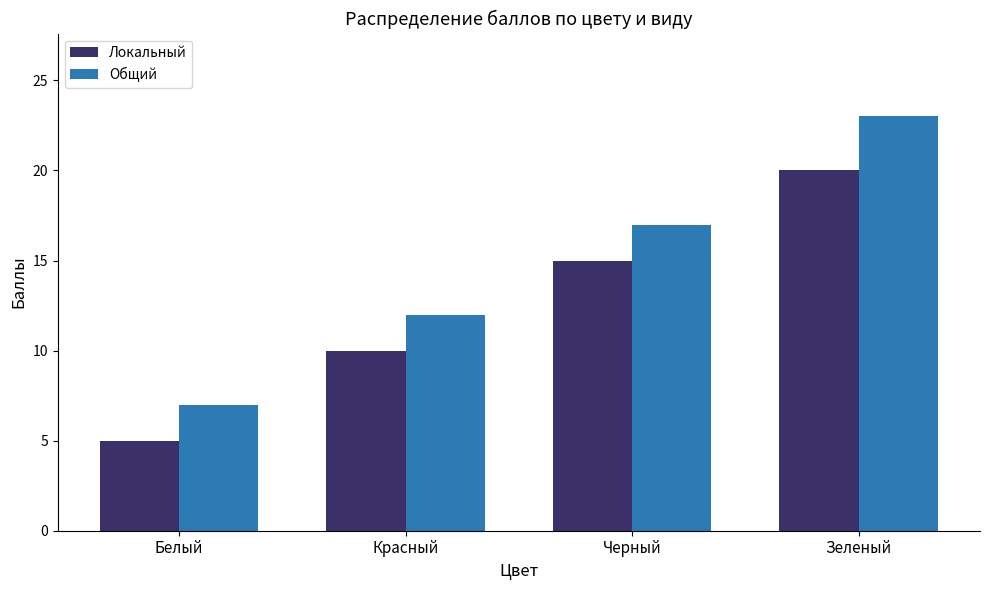

Rank the series by their average value, from lowest to highest.

Локальный, Общий